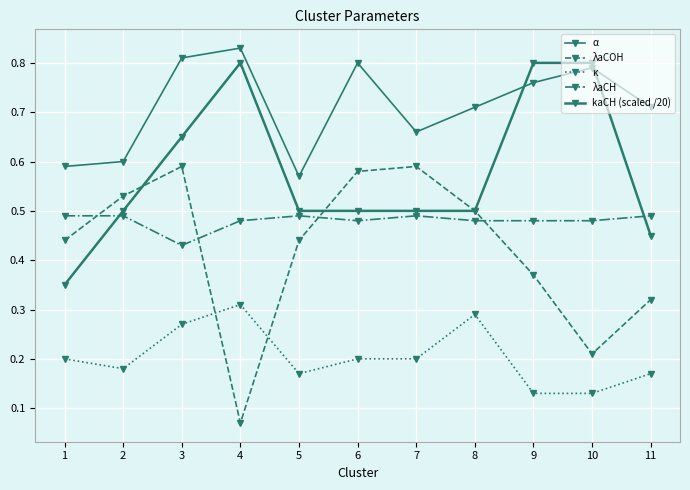

What is the value of the kaCH (scaled /20) point at the 9th from the left?

0.8